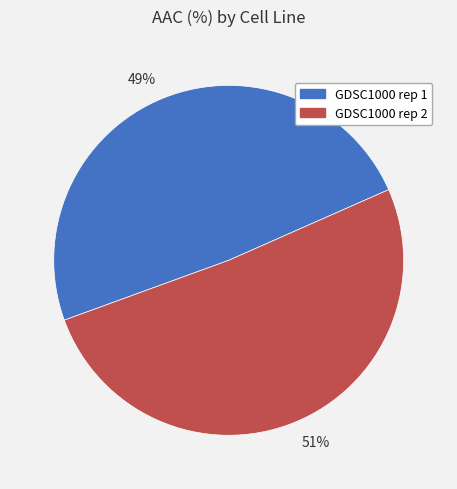

To the nearest percent, what is the difference between the largest and smallest slice percentages?

2%